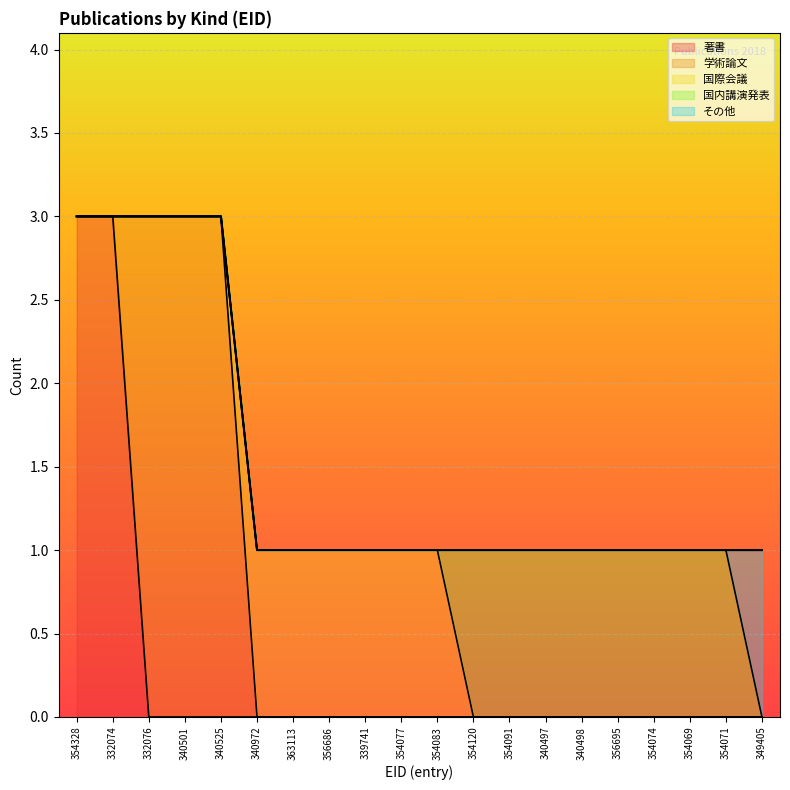

True or false: その他 has a value of 0 at 340501.

True